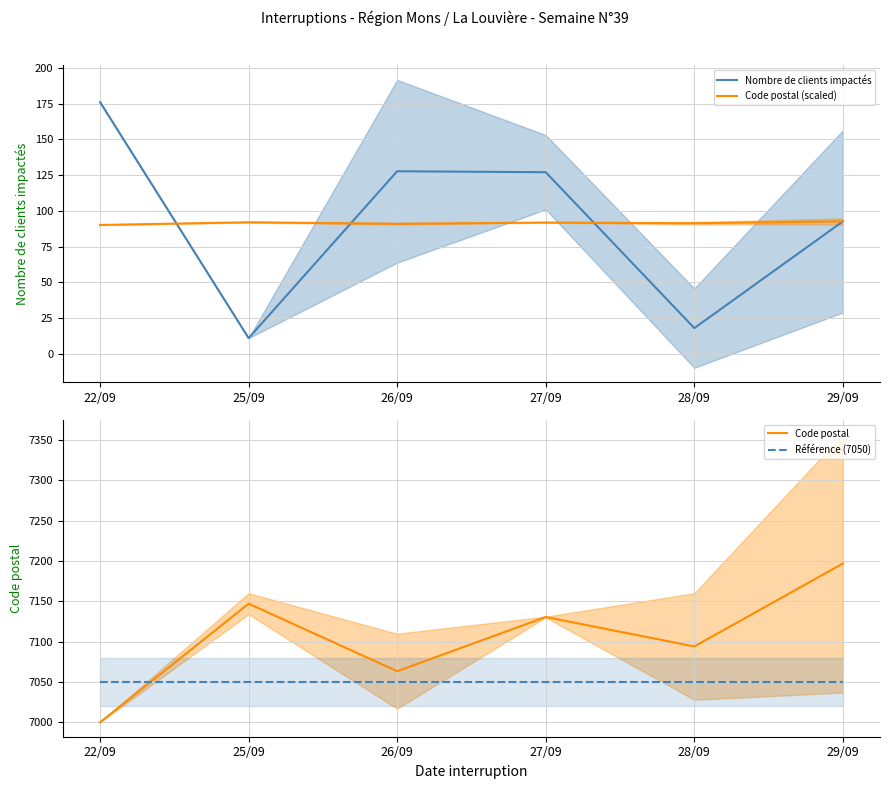

Is it true that Code postal equals 7196.8 at 29/09?

True